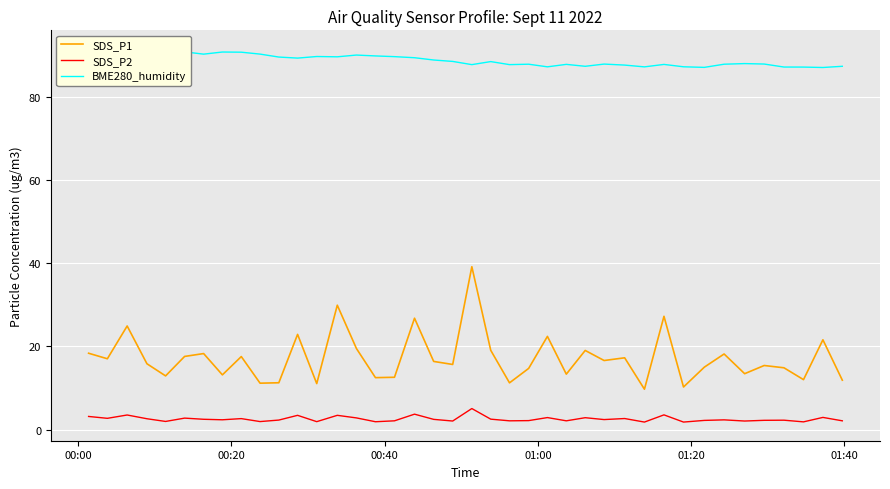

True or false: SDS_P1 and SDS_P2 intersect in this chart.

False